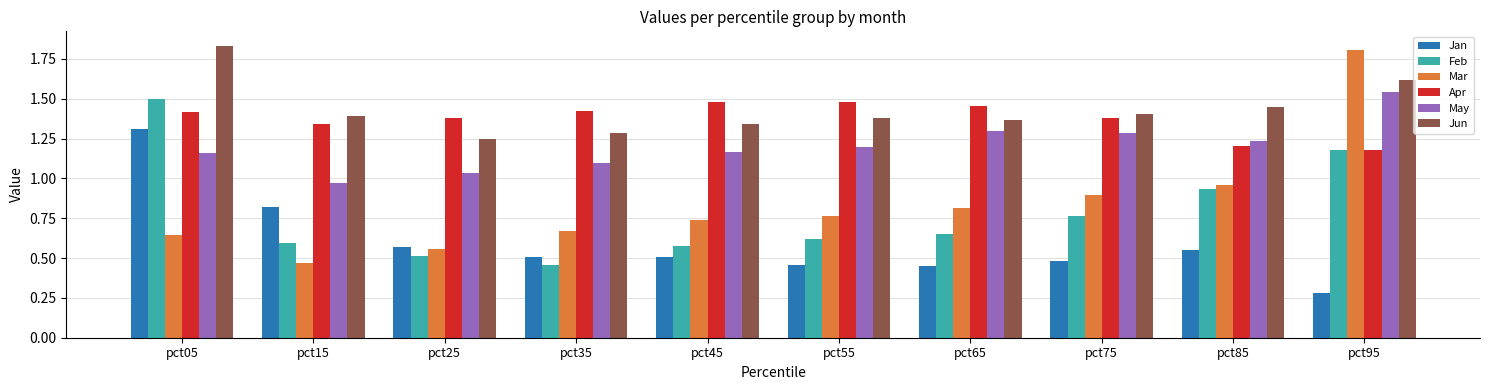

The value of May at pct45 is 1.6. True or false?

False